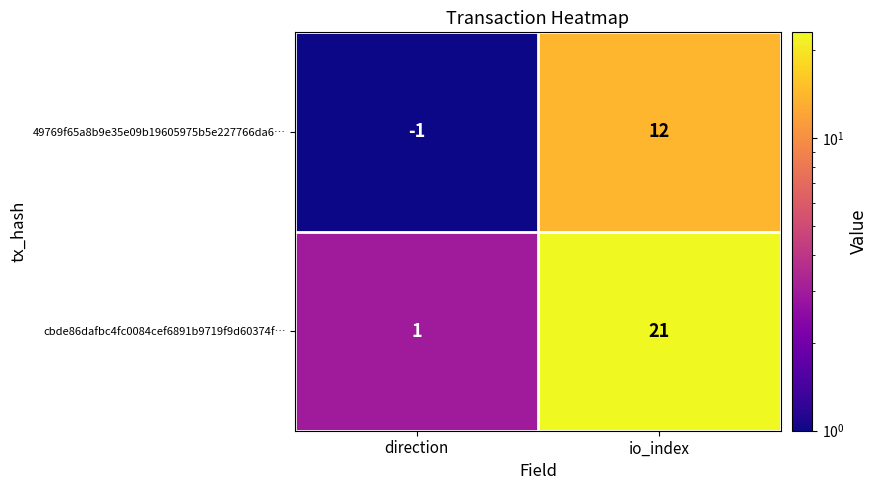

Reading left to right, list all the values displayed in this chart.

49769f65a8b9e35e09b19605975b5e227766da6…: direction=-1	io_index=12
cbde86dafbc4fc0084cef6891b9719f9d60374f…: direction=1	io_index=21